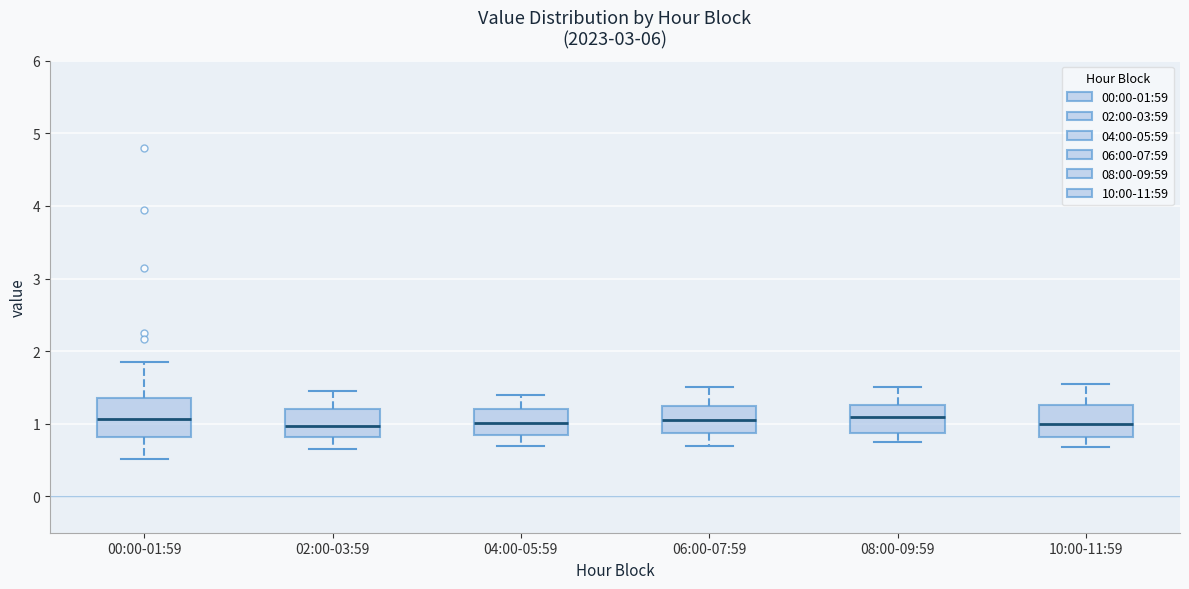

Reading left to right, read every box against the y-axis: the position of its median line, the range the box covers, and the ends of its whiskers. The values are not printed on the chart, so give them approximately, as read against the axis.

00:00-01:59: median 1.1, box 0.8 to 1.4, whiskers 0.5 to 1.9
02:00-03:59: median 1.0, box 0.8 to 1.2, whiskers 0.7 to 1.5
04:00-05:59: median 1.0, box 0.9 to 1.2, whiskers 0.7 to 1.4
06:00-07:59: median 1.1, box 0.9 to 1.3, whiskers 0.7 to 1.5
08:00-09:59: median 1.1, box 0.9 to 1.3, whiskers 0.8 to 1.5
10:00-11:59: median 1.0, box 0.8 to 1.3, whiskers 0.7 to 1.6